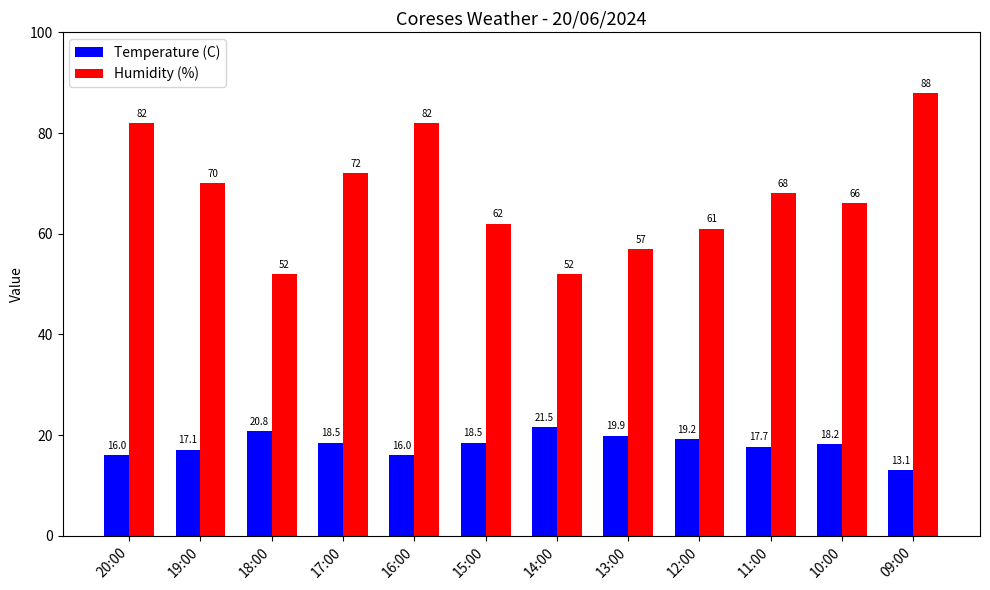

Which series has the largest range (max minus min)?

Humidity (%)